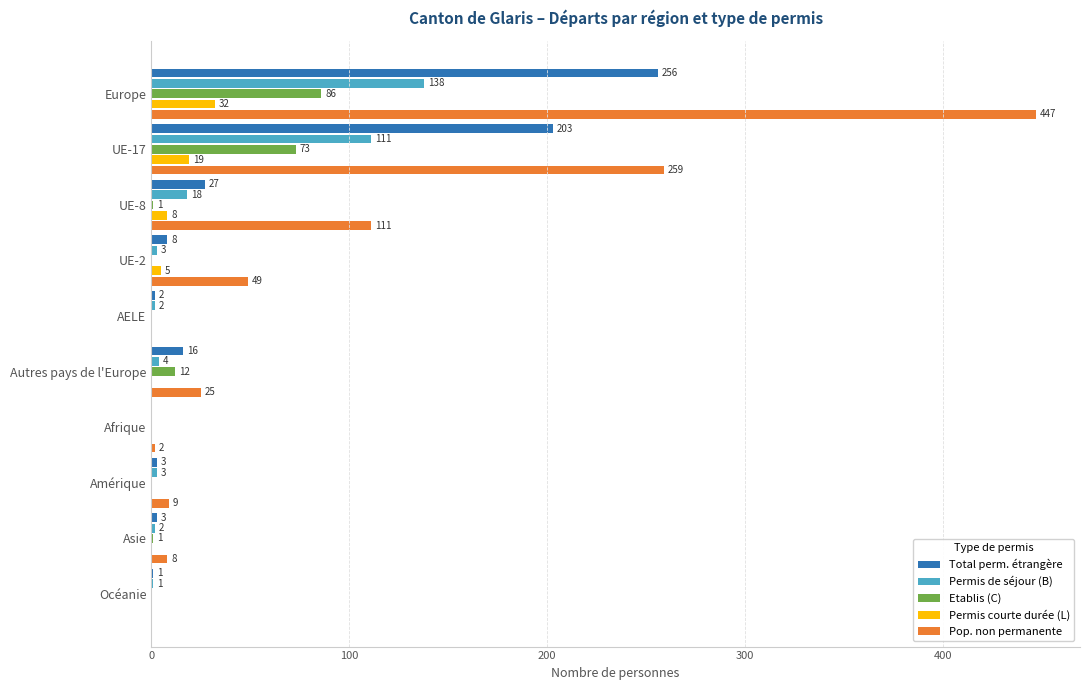

Which series has the largest range (max minus min)?

Pop. non permanente